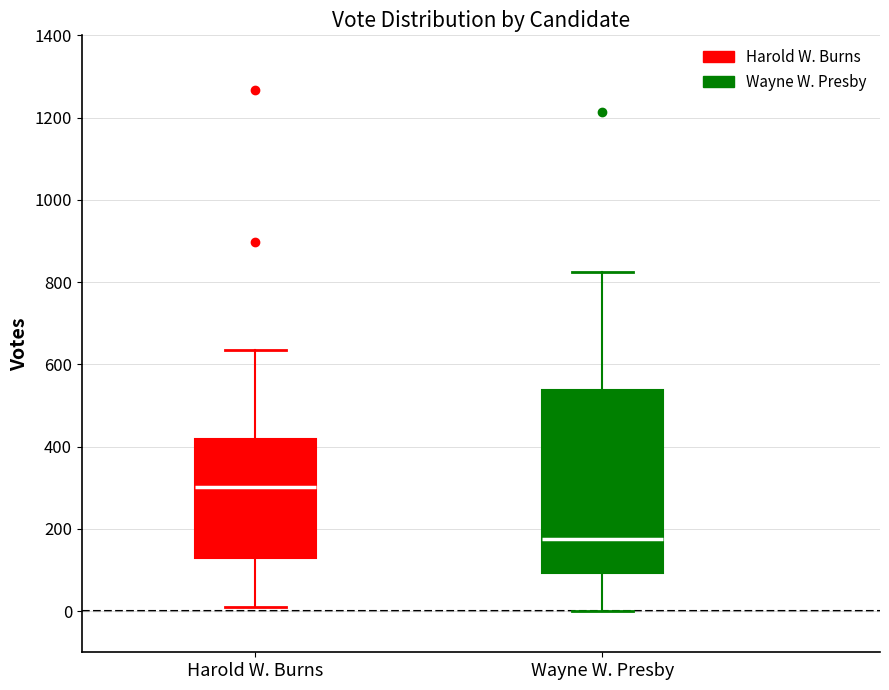

Reading left to right, read every box against the y-axis: the position of its median line, the range the box covers, and the ends of its whiskers. The values are not printed on the chart, so give them approximately, as read against the axis.

Harold W. Burns: median 300, box 120 to 420, whiskers 0 to 640
Wayne W. Presby: median 180, box 100 to 540, whiskers 0 to 820